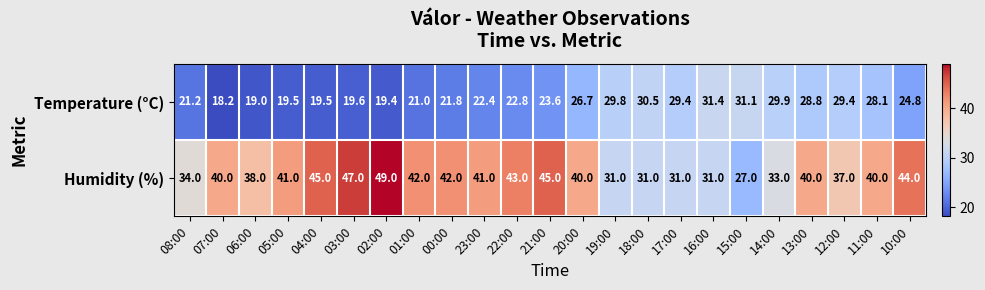

The Temperature (°C) series shows 19.5 at 04:00. True or false?

True